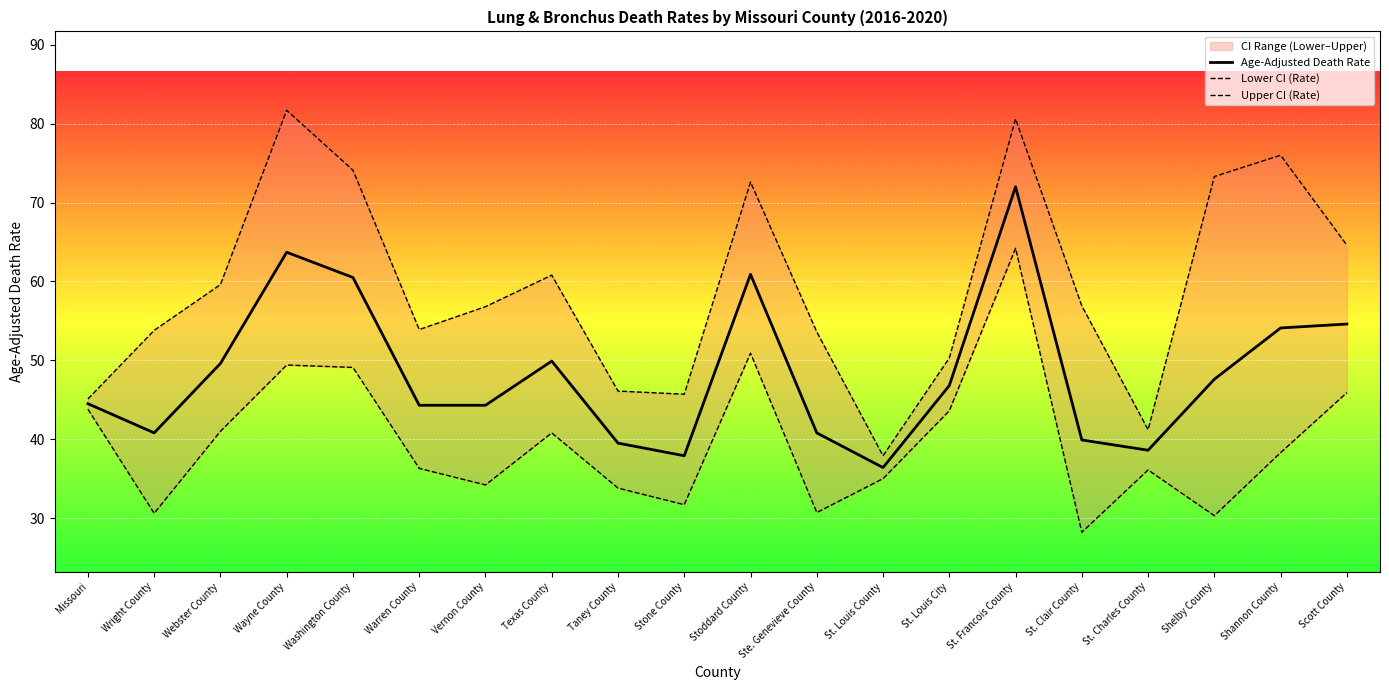

What is the total value across all series at St. Clair County?

125.0